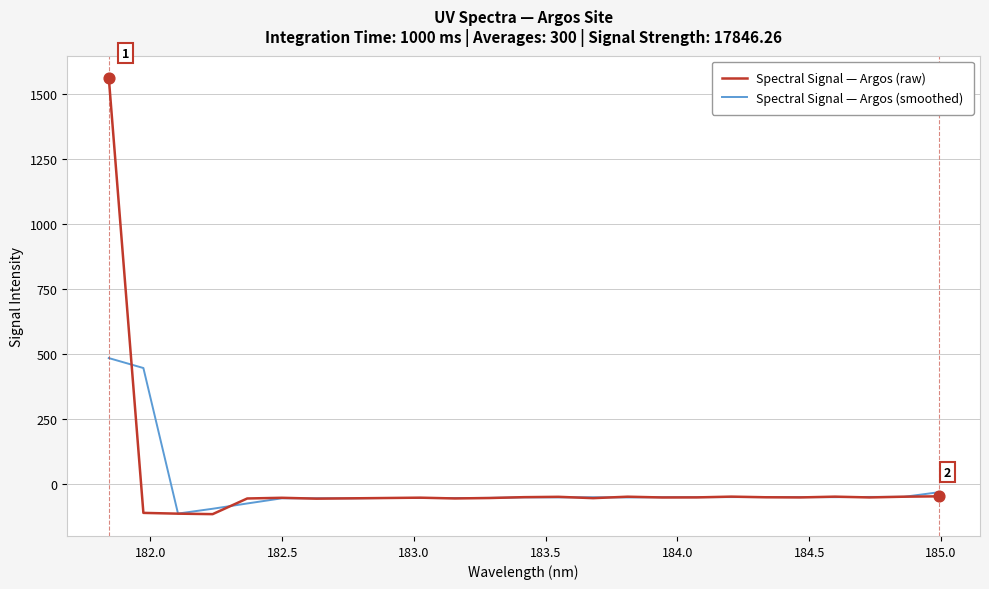

What are all the series names shown in the legend?

Spectral Signal — Argos (raw), Spectral Signal — Argos (smoothed)